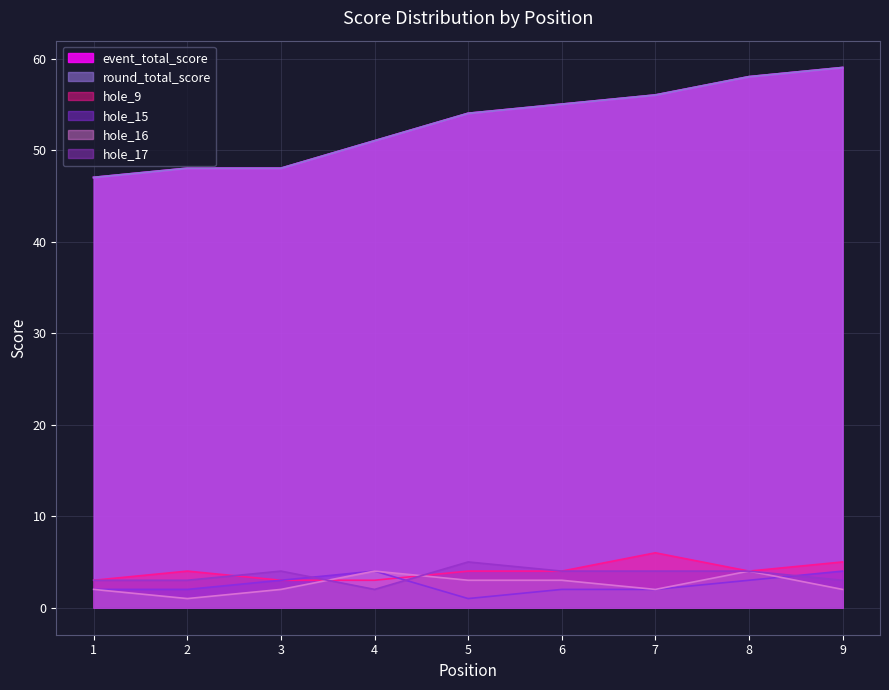

What is the greatest value displayed?

59